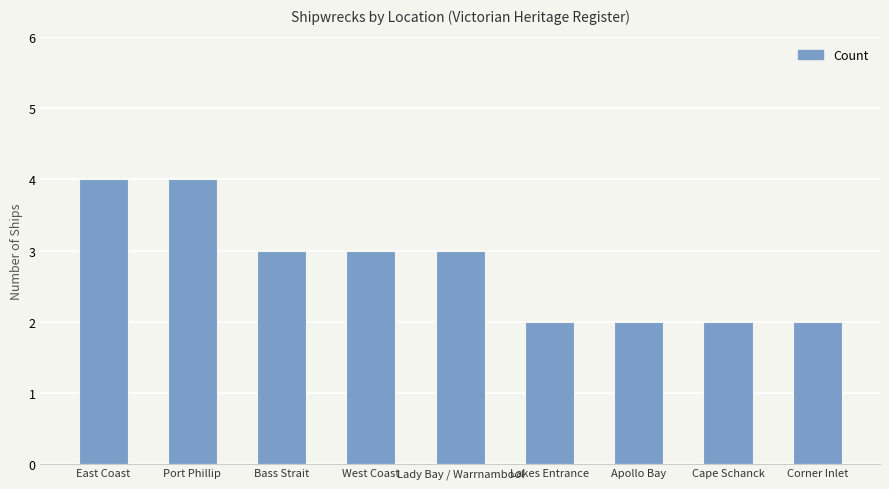

What is the label of the 3rd bar from the left?

Bass Strait